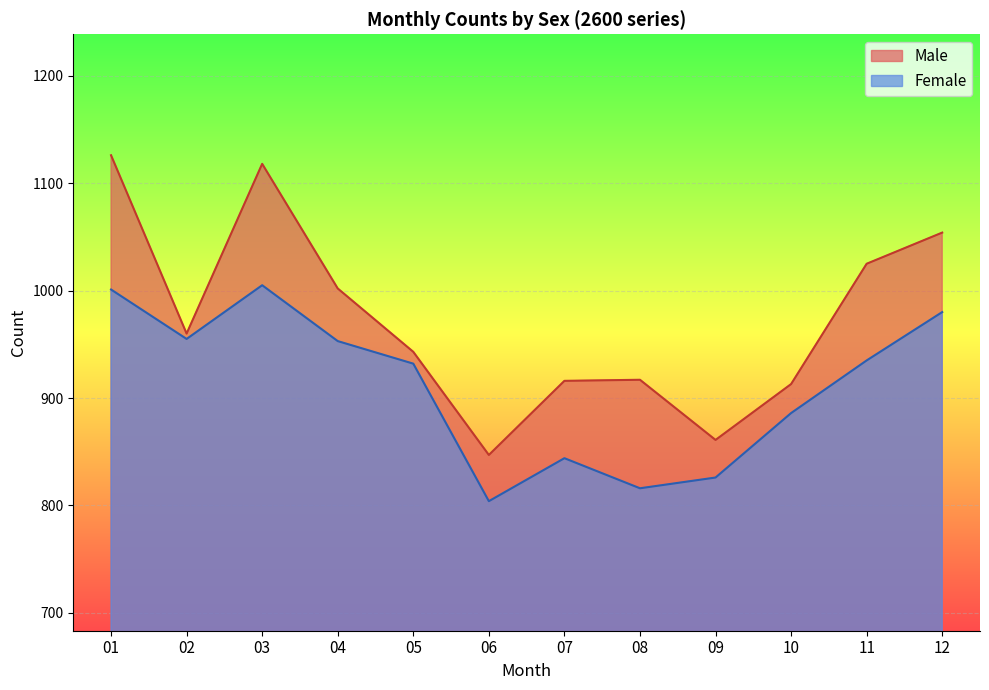

Which category has the highest value across all series?

01